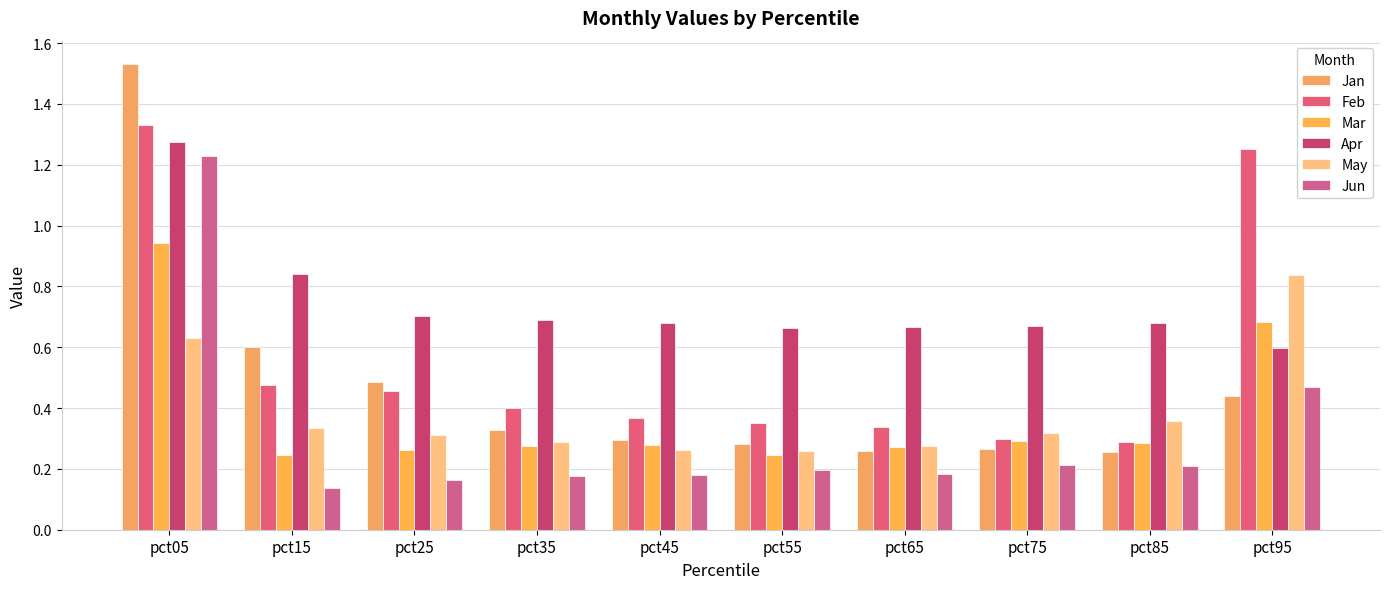

Reading left to right, what are all the values shown in this chart?

Jan: 1.5	0.6	0.5	0.3	0.3	0.3	0.3	0.3	0.3	0.4
Feb: 1.3	0.5	0.5	0.4	0.4	0.4	0.3	0.3	0.3	1.3
Mar: 0.9	0.2	0.3	0.3	0.3	0.2	0.3	0.3	0.3	0.7
Apr: 1.3	0.8	0.7	0.7	0.7	0.7	0.7	0.7	0.7	0.6
May: 0.6	0.3	0.3	0.3	0.3	0.3	0.3	0.3	0.4	0.8
Jun: 1.2	0.1	0.2	0.2	0.2	0.2	0.2	0.2	0.2	0.5